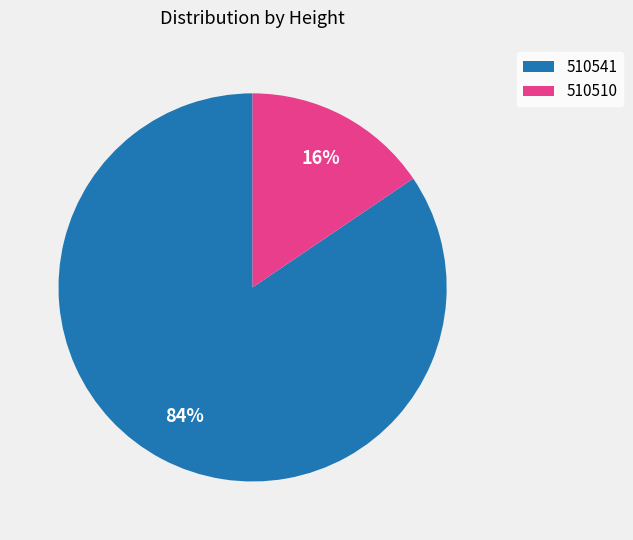

To the nearest percent, what is the combined percentage of 510541 and 510510?

100%